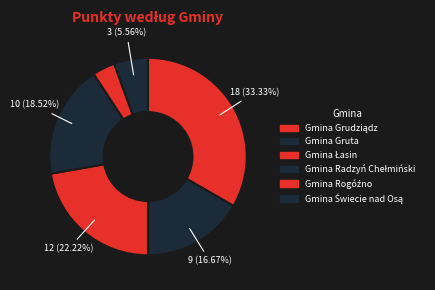

To the nearest percent, what portion does Gmina Gruta represent?

17%